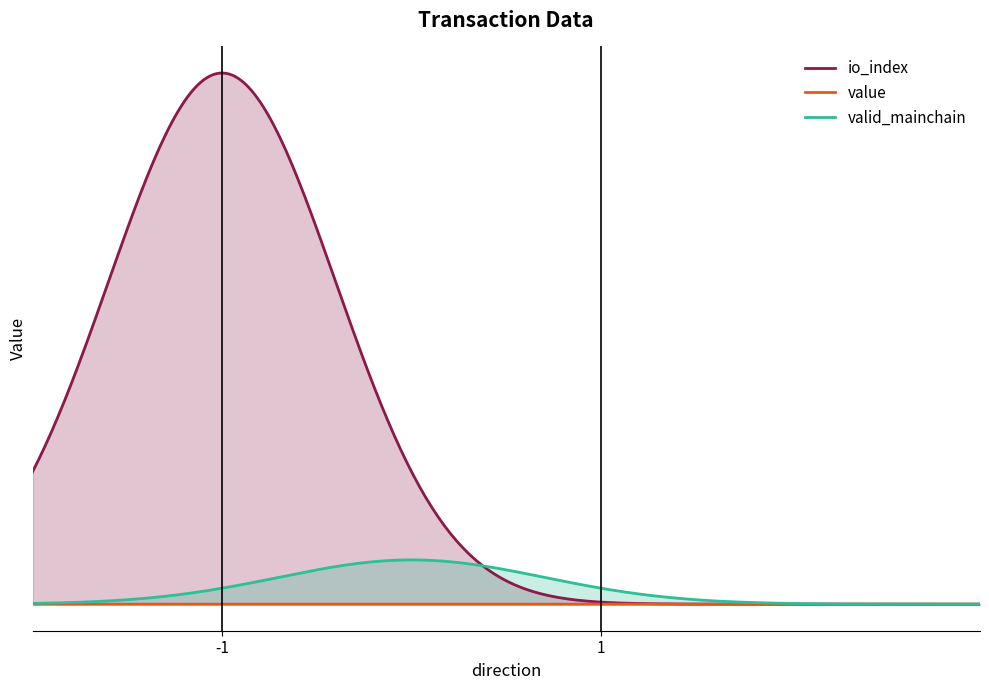

True or false: valid_mainchain and value cross at least once.

False